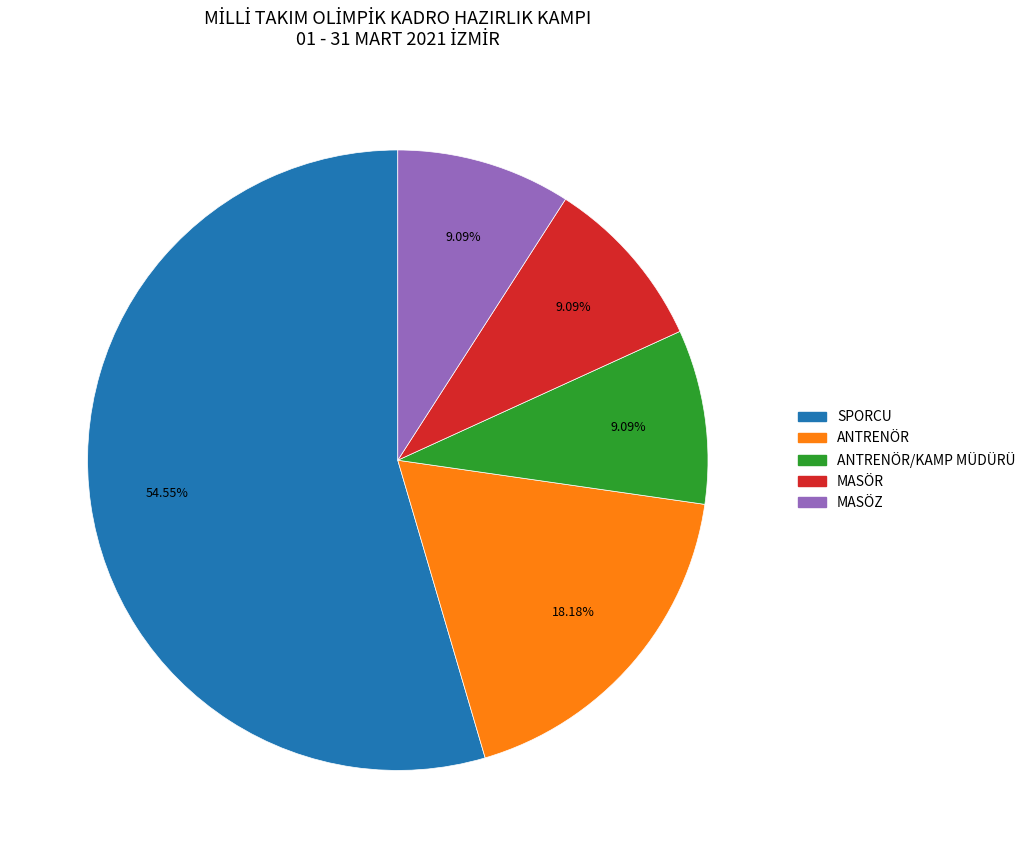

Is there a majority slice in this chart?

Yes